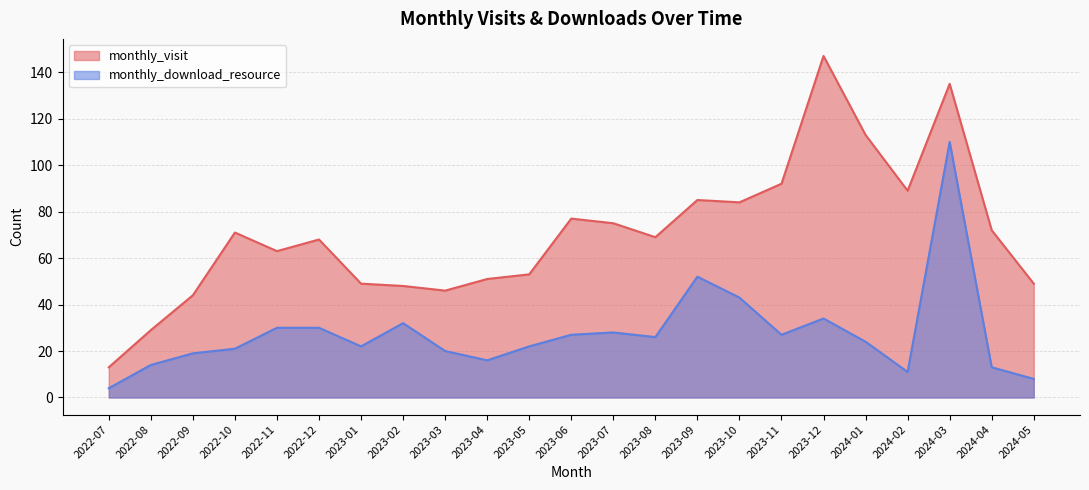

What is the difference between the second highest and minimum values in the monthly_visit series?

122